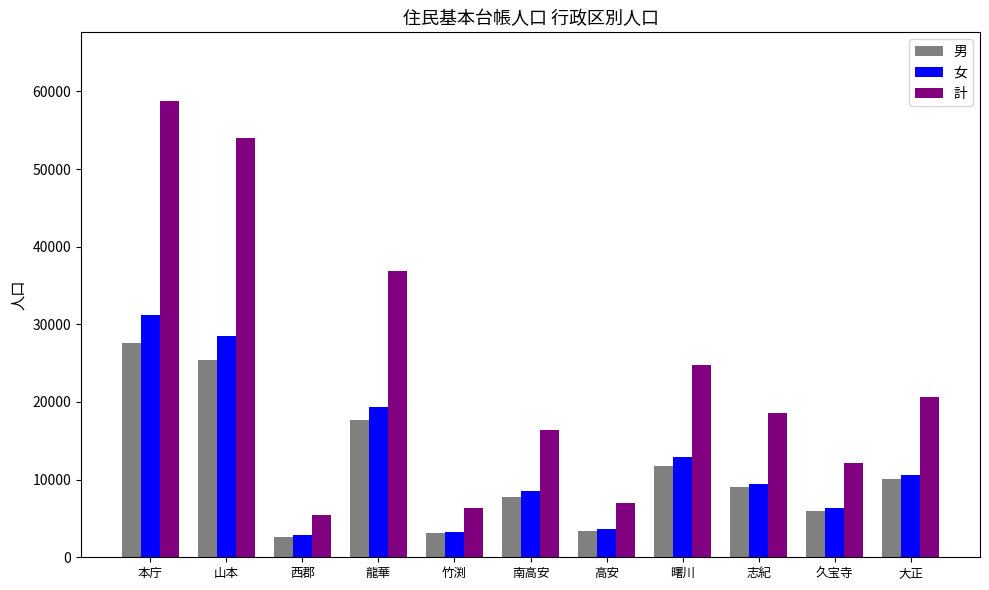

What is the difference between the second highest and minimum values in the 男 series?

22850